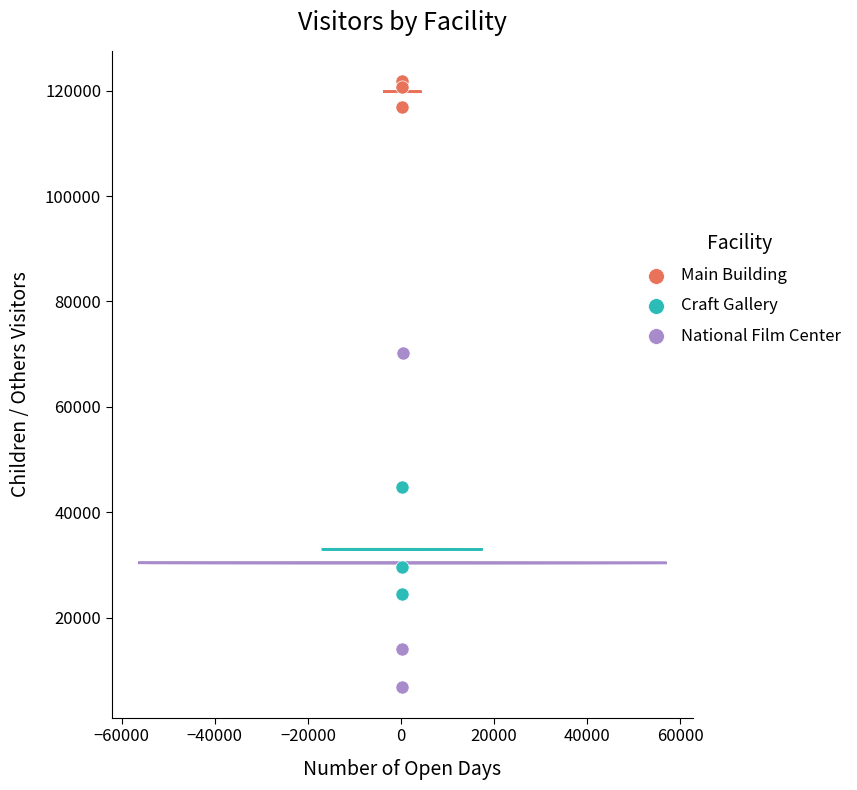

Which series reaches the minimum Y coordinate?

National Film Center